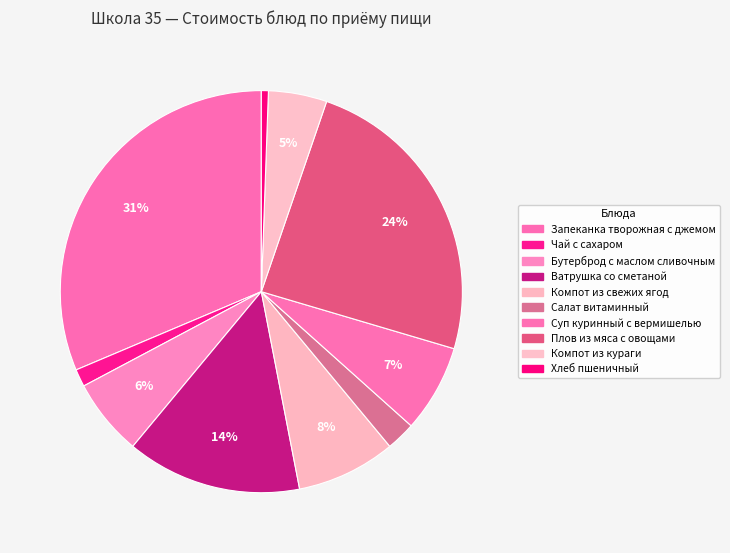

Does any single category account for the majority?

No